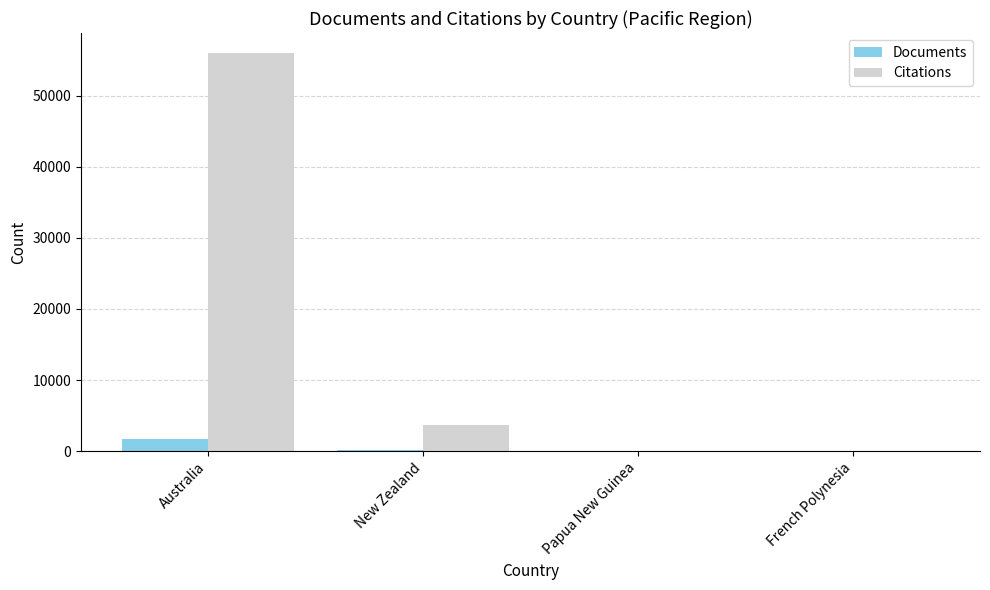

What are all the series names shown in the legend?

Documents, Citations